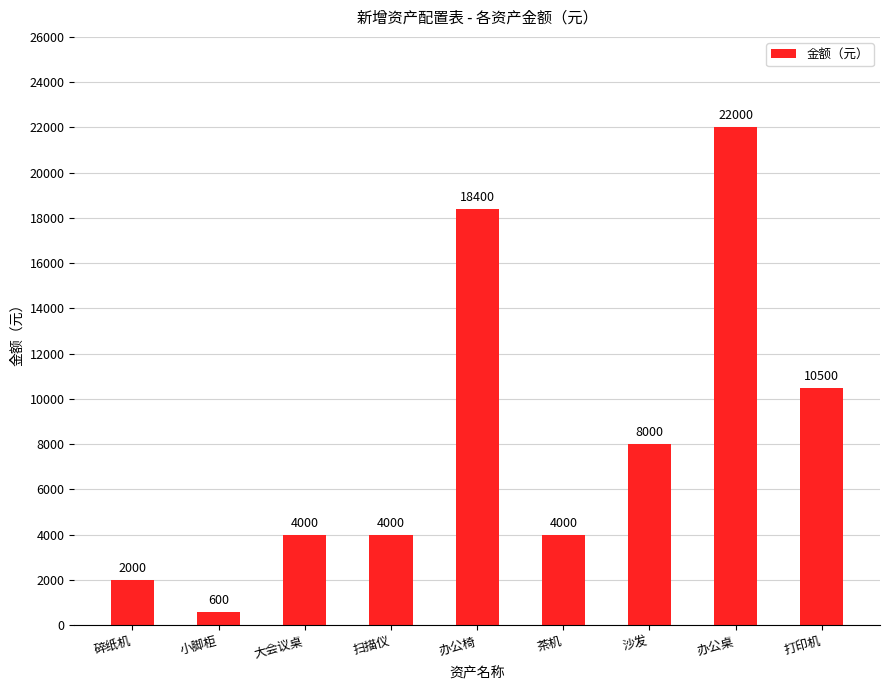

Reading left to right, extract all data points from this chart.

碎纸机=2000	小脚柜=600	大会议桌=4000	扫描仪=4000	办公椅=18400	茶机=4000	沙发=8000	办公桌=22000	打印机=10500